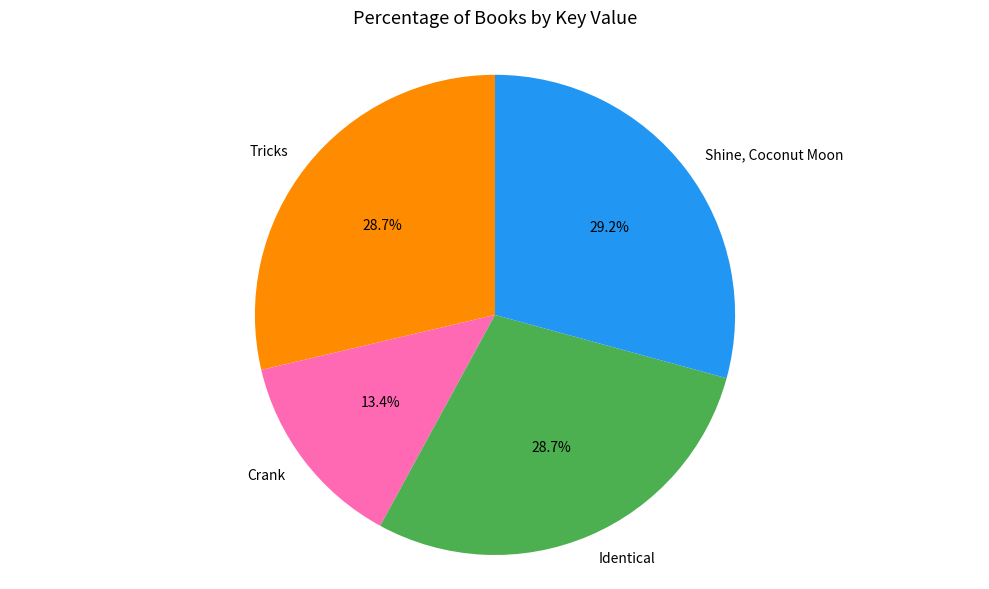

What is the ratio of the value at Tricks to the value at Crank?

2.1